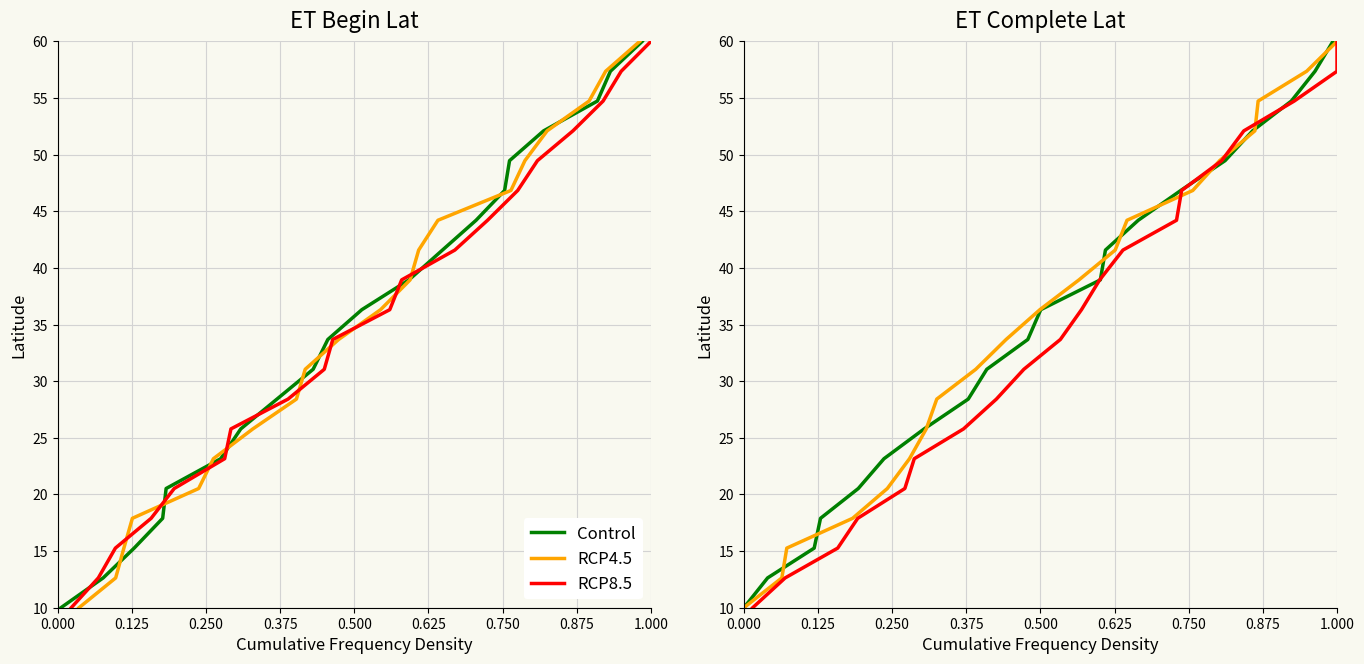

How many distinct data groups are displayed?

3